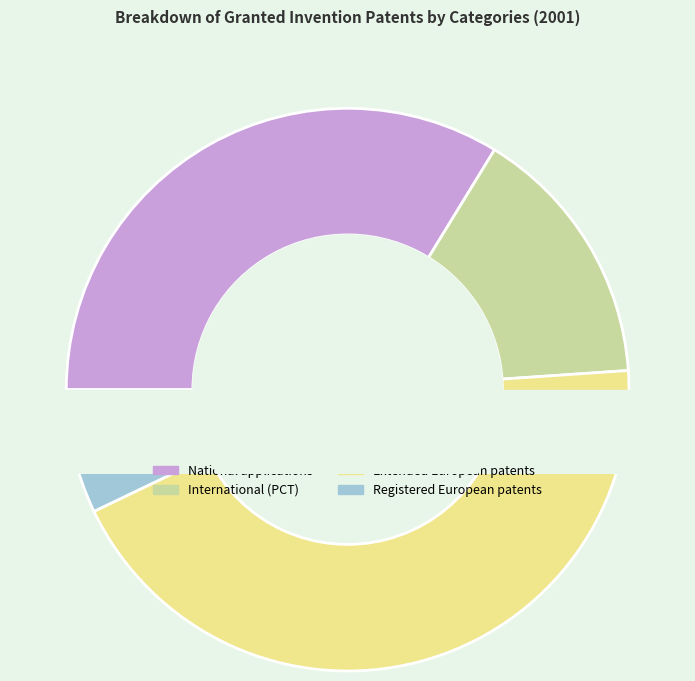

Does any single category account for the majority?

No